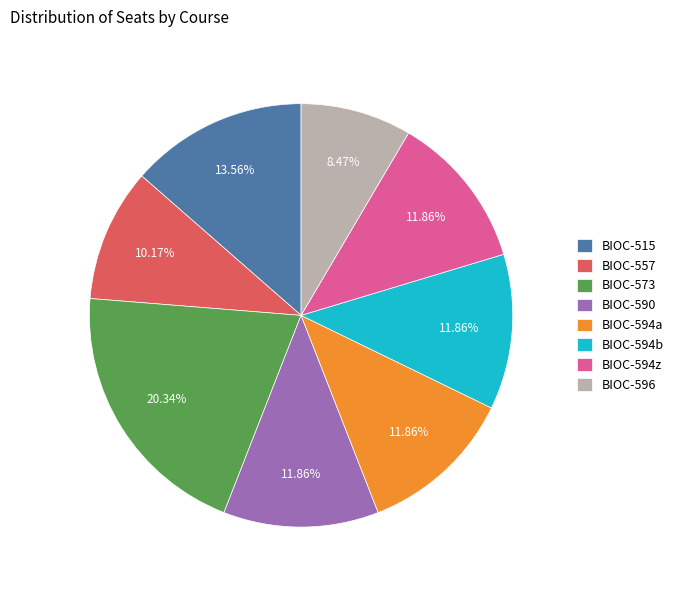

To the nearest percent, what is the average slice percentage?

12%